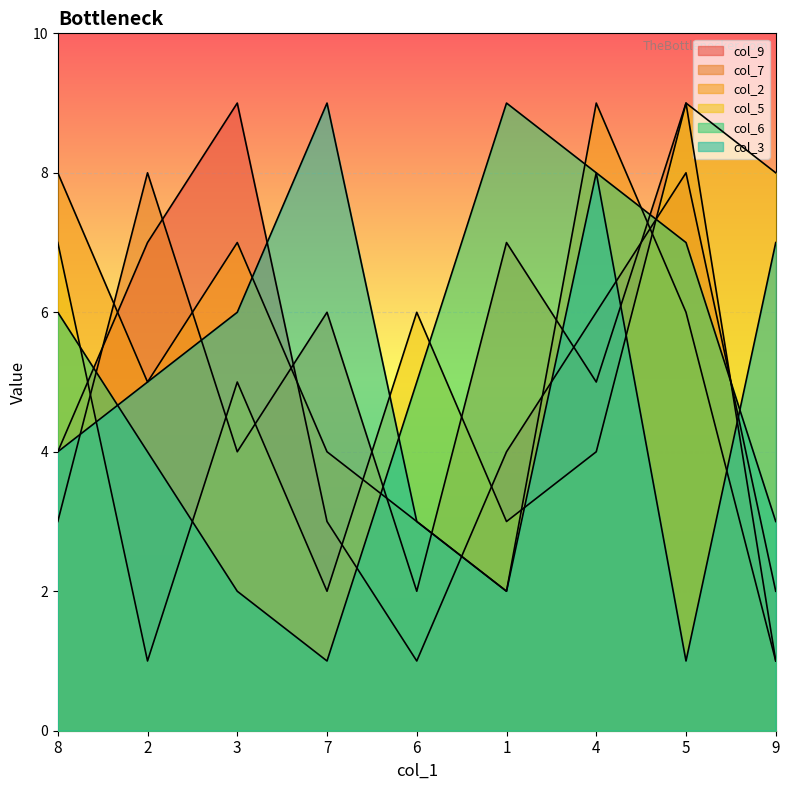

What is the sum of all col_2 values?

45